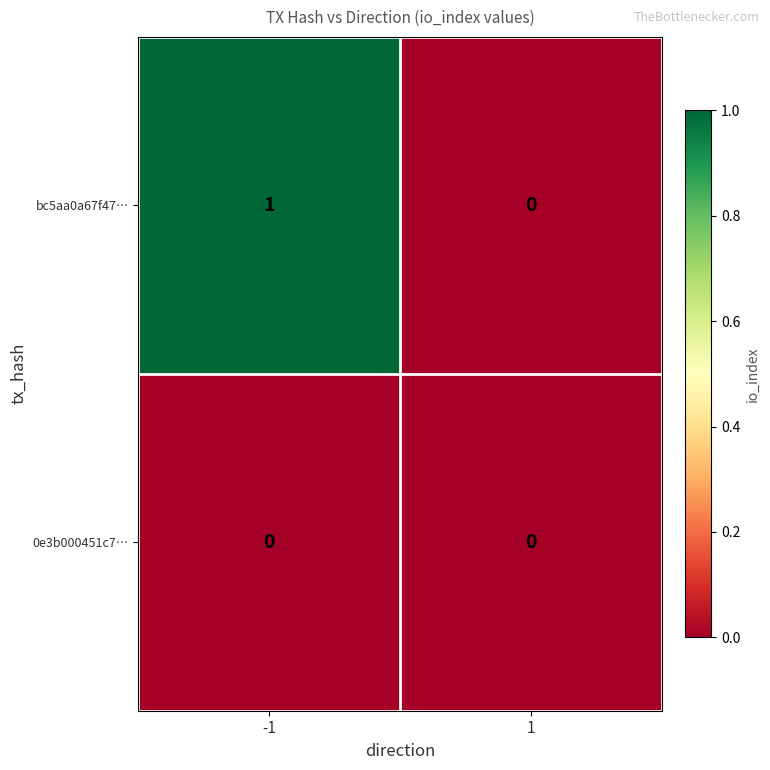

Which label corresponds to the largest value in the chart?

-1